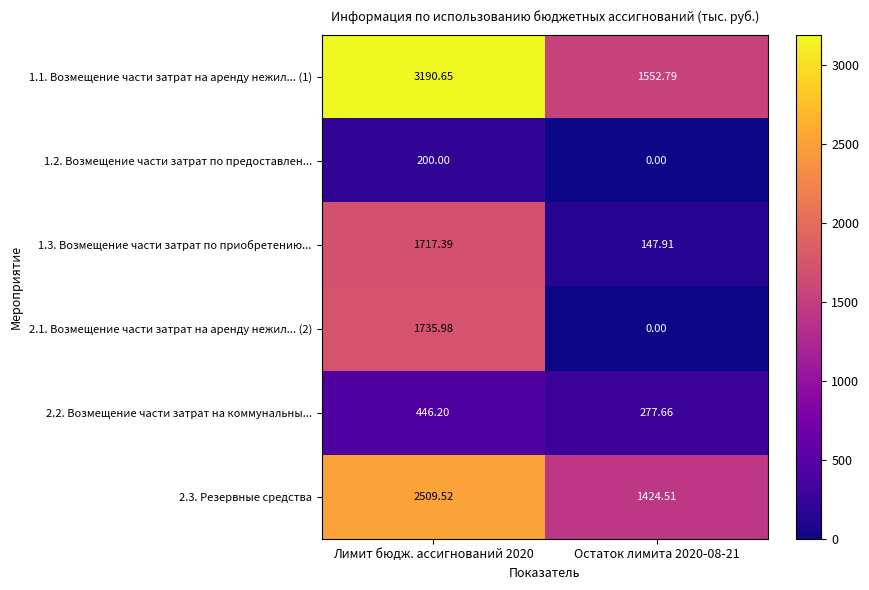

What is the difference between the highest and lowest values at Остаток лимита 2020-08-21?

1552.8